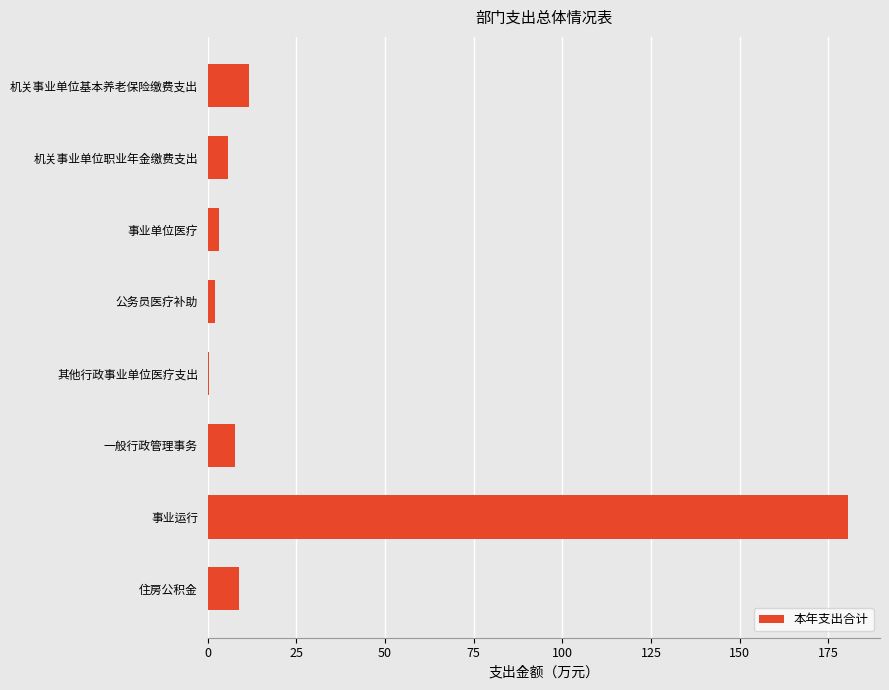

Read the value at 住房公积金.

8.8